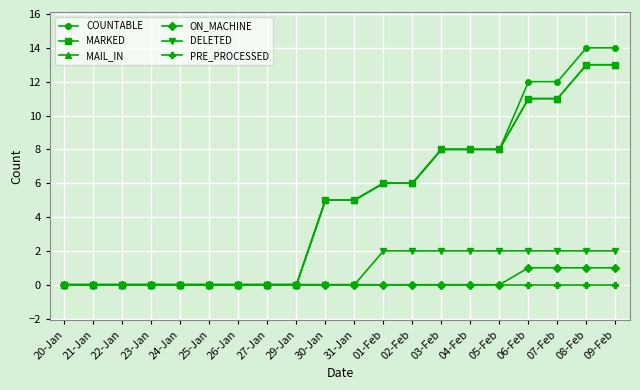

Rank the series at 22-Jan from highest to lowest value.

COUNTABLE, MARKED, MAIL_IN, ON_MACHINE, DELETED, PRE_PROCESSED